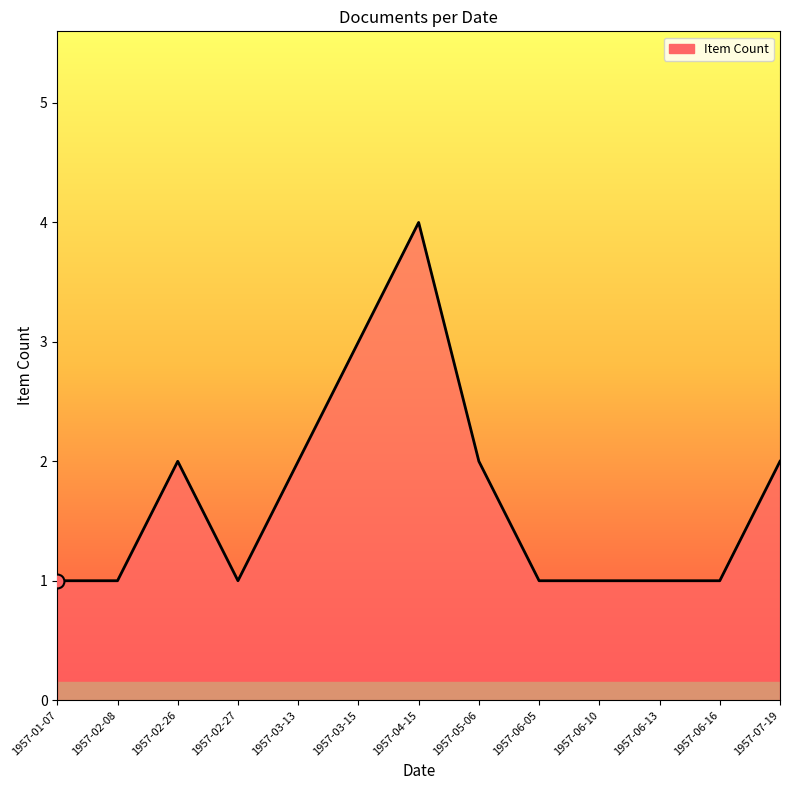

Count the values in the range 1 to 2.

11